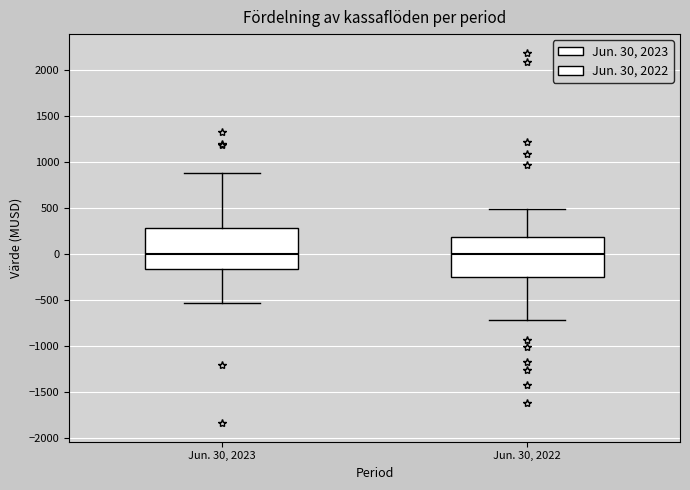

Reading left to right, read every box against the y-axis: the position of its median line, the range the box covers, and the ends of its whiskers. The values are not printed on the chart, so give them approximately, as read against the axis.

Jun. 30, 2023: median 0, box -150 to 300, whiskers -550 to 900
Jun. 30, 2022: median 0, box -250 to 200, whiskers -700 to 500